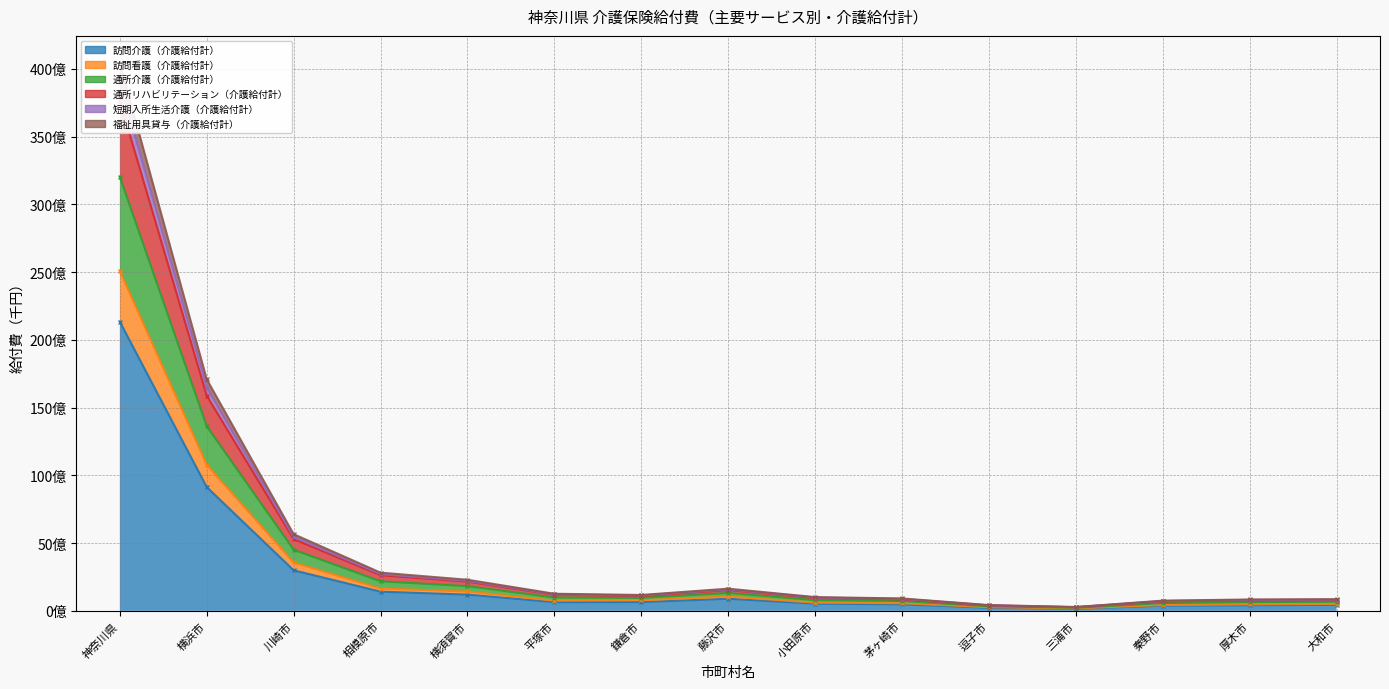

Is the value of 福祉用具貸与（介護給付計） at 三浦市 greater than the value of 訪問看護（介護給付計） at 秦野市?

No